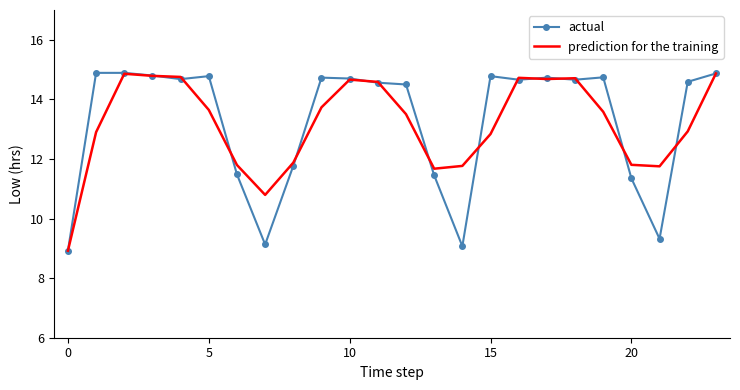

Count the number of data series in this chart.

2